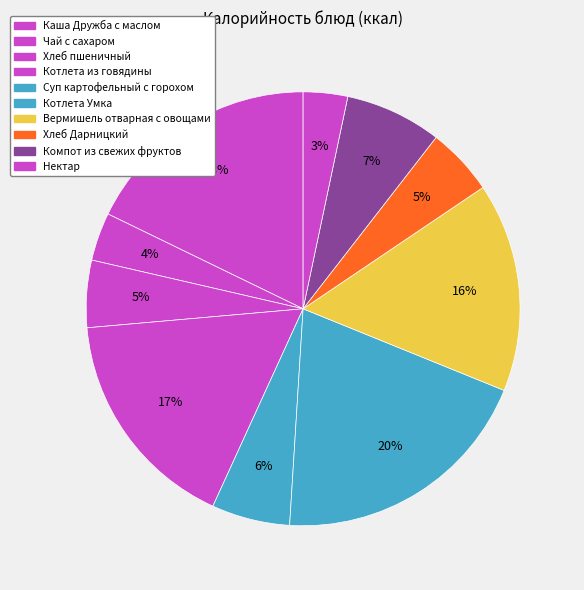

Combined, do Хлеб Дарницкий and Компот из свежих фруктов account for over 50%?

No